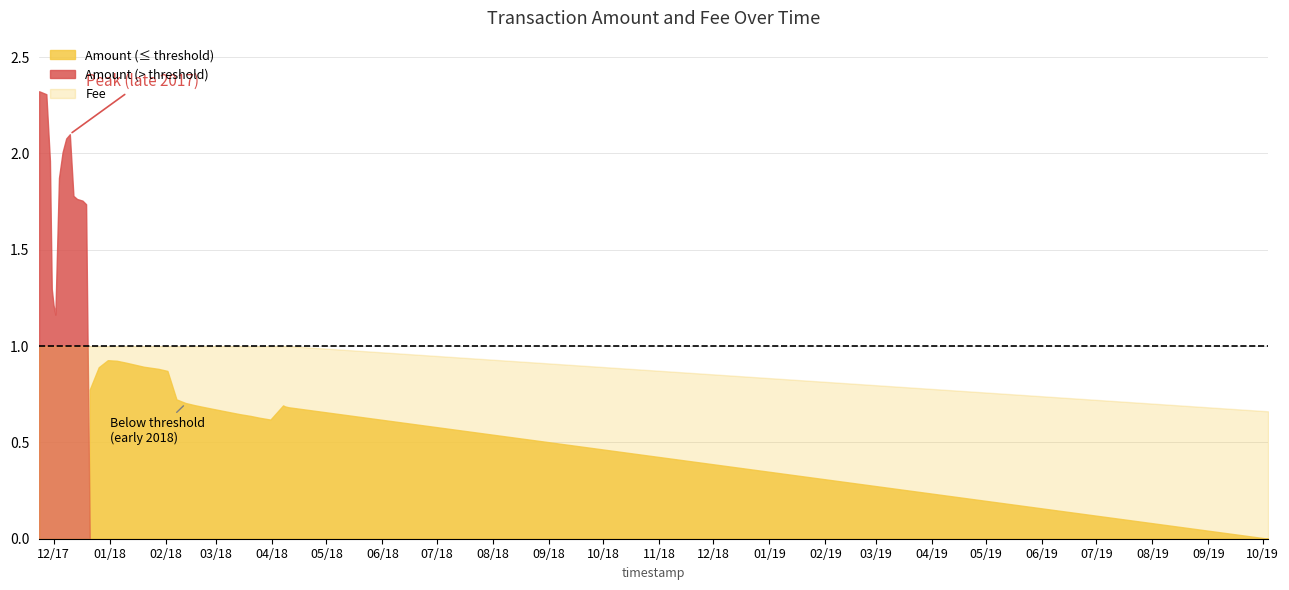

Count the Fee values in the range 1 to 2.

38